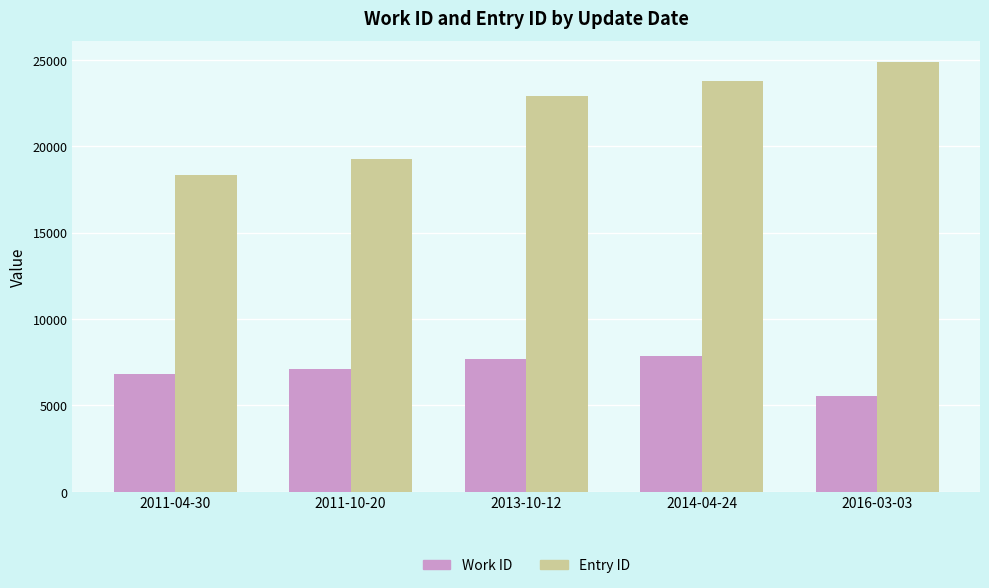

What is the sum of the Work ID values at 2011-10-20 and 2011-04-30?

13953